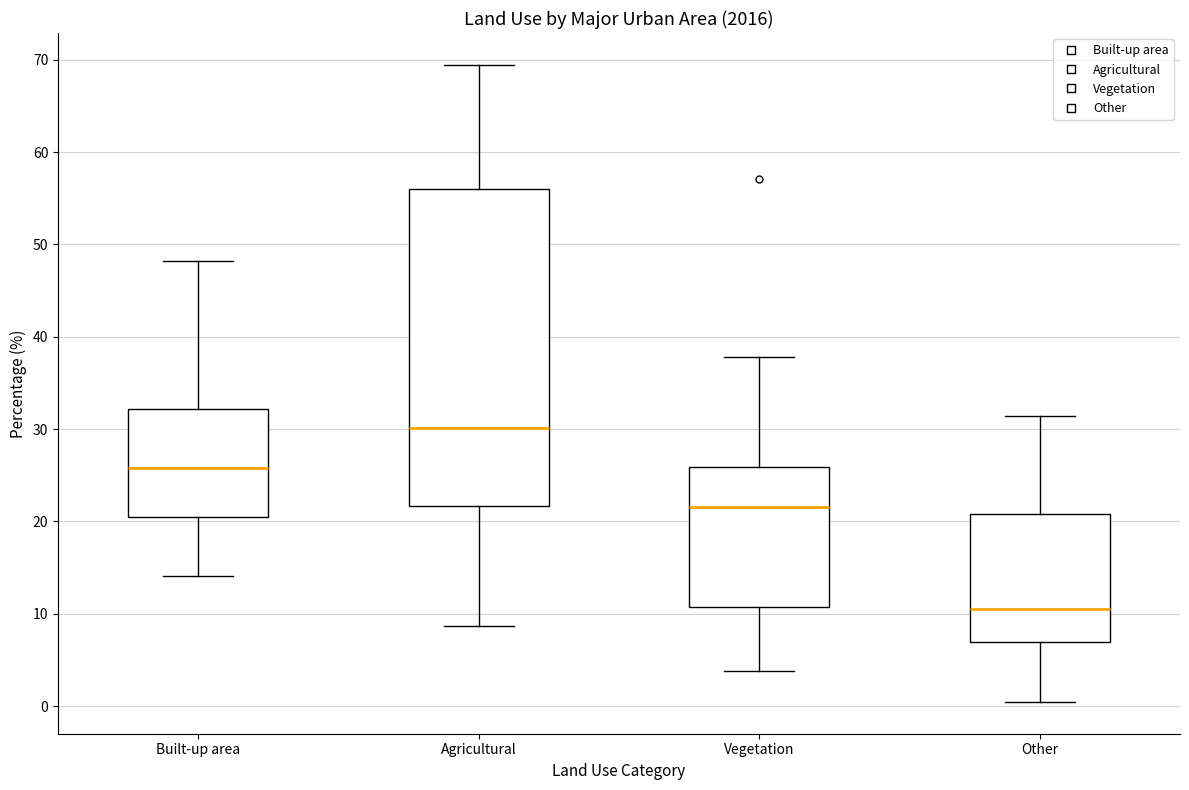

Reading left to right, read every box against the y-axis: the position of its median line, the range the box covers, and the ends of its whiskers. The values are not printed on the chart, so give them approximately, as read against the axis.

Built-up area: median 26, box 21 to 32, whiskers 14 to 48
Agricultural: median 30, box 22 to 56, whiskers 9 to 69
Vegetation: median 22, box 11 to 26, whiskers 4 to 38
Other: median 11, box 7 to 21, whiskers 0 to 31